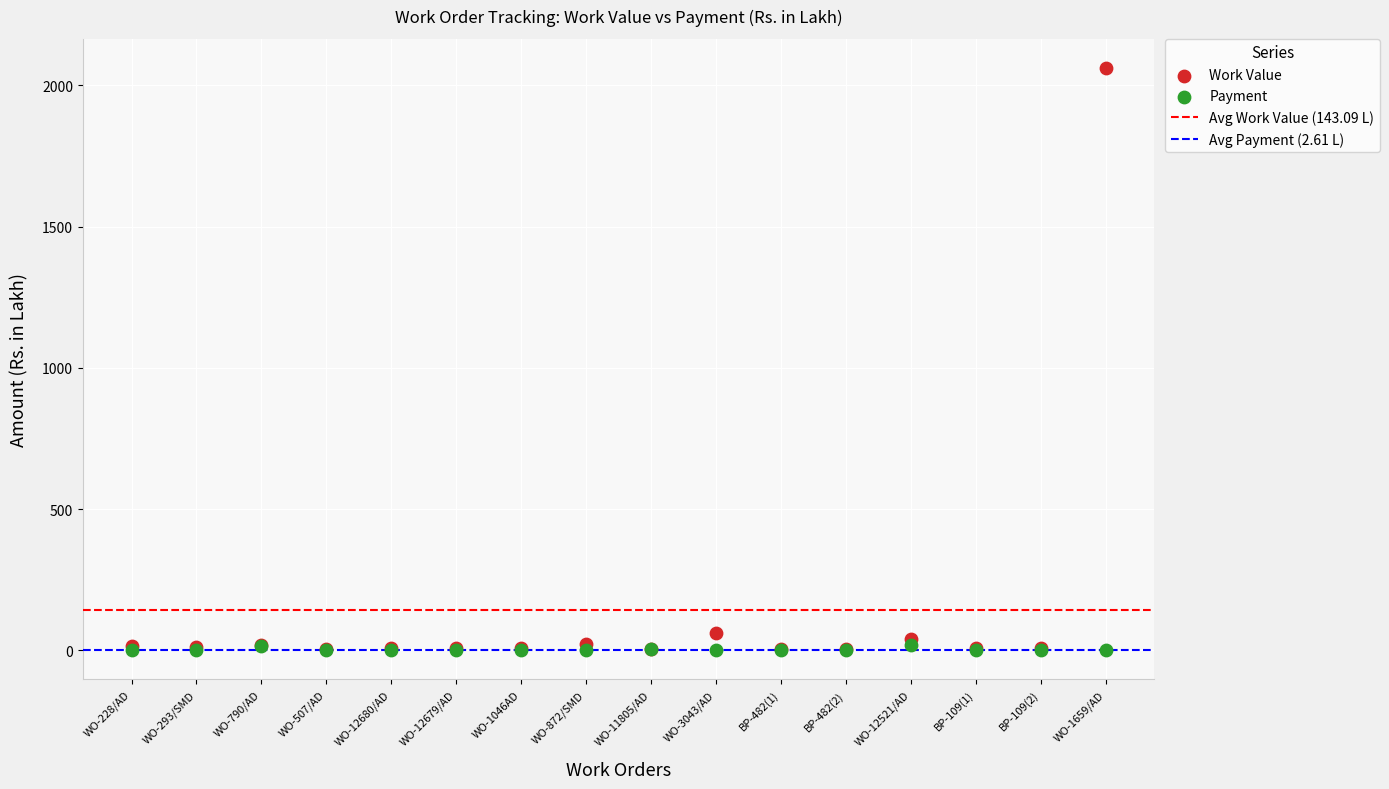

In the Work Value series, what Y value is closest to 1033?

63.0